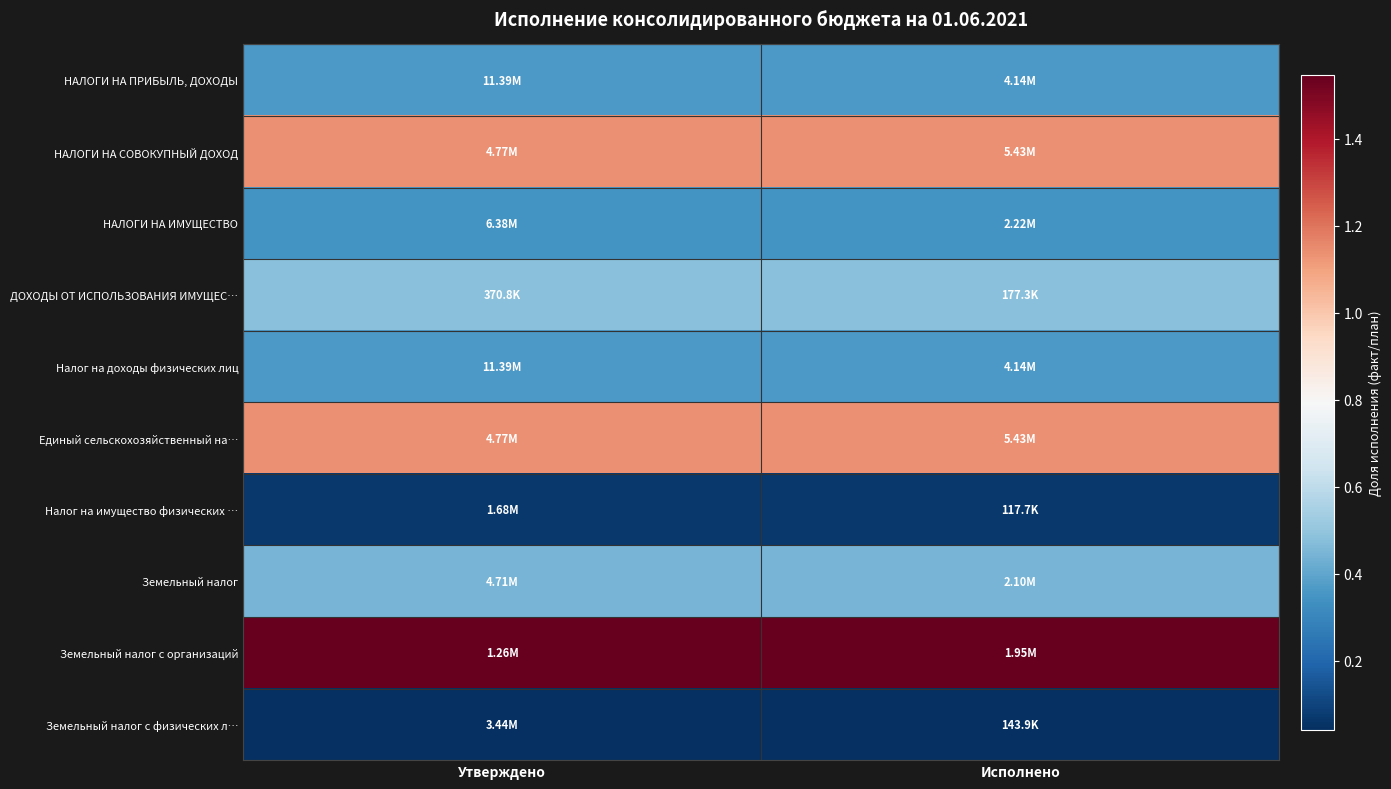

Reading left to right, list all the values displayed in this chart.

НАЛОГИ НА ПРИБЫЛЬ, ДОХОДЫ: Утверждено=0.4	Исполнено=0.4
НАЛОГИ НА СОВОКУПНЫЙ ДОХОД: Утверждено=1.1	Исполнено=1.1
НАЛОГИ НА ИМУЩЕСТВО: Утверждено=0.3	Исполнено=0.3
ДОХОДЫ ОТ ИСПОЛЬЗОВАНИЯ ИМУЩЕС…: Утверждено=0.5	Исполнено=0.5
Налог на доходы физических лиц: Утверждено=0.4	Исполнено=0.4
Единый сельскохозяйственный на…: Утверждено=1.1	Исполнено=1.1
Налог на имущество физических …: Утверждено=0.1	Исполнено=0.1
Земельный налог: Утверждено=0.4	Исполнено=0.4
Земельный налог с организаций: Утверждено=1.5	Исполнено=1.5
Земельный налог с физических л…: Утверждено=0.0	Исполнено=0.0